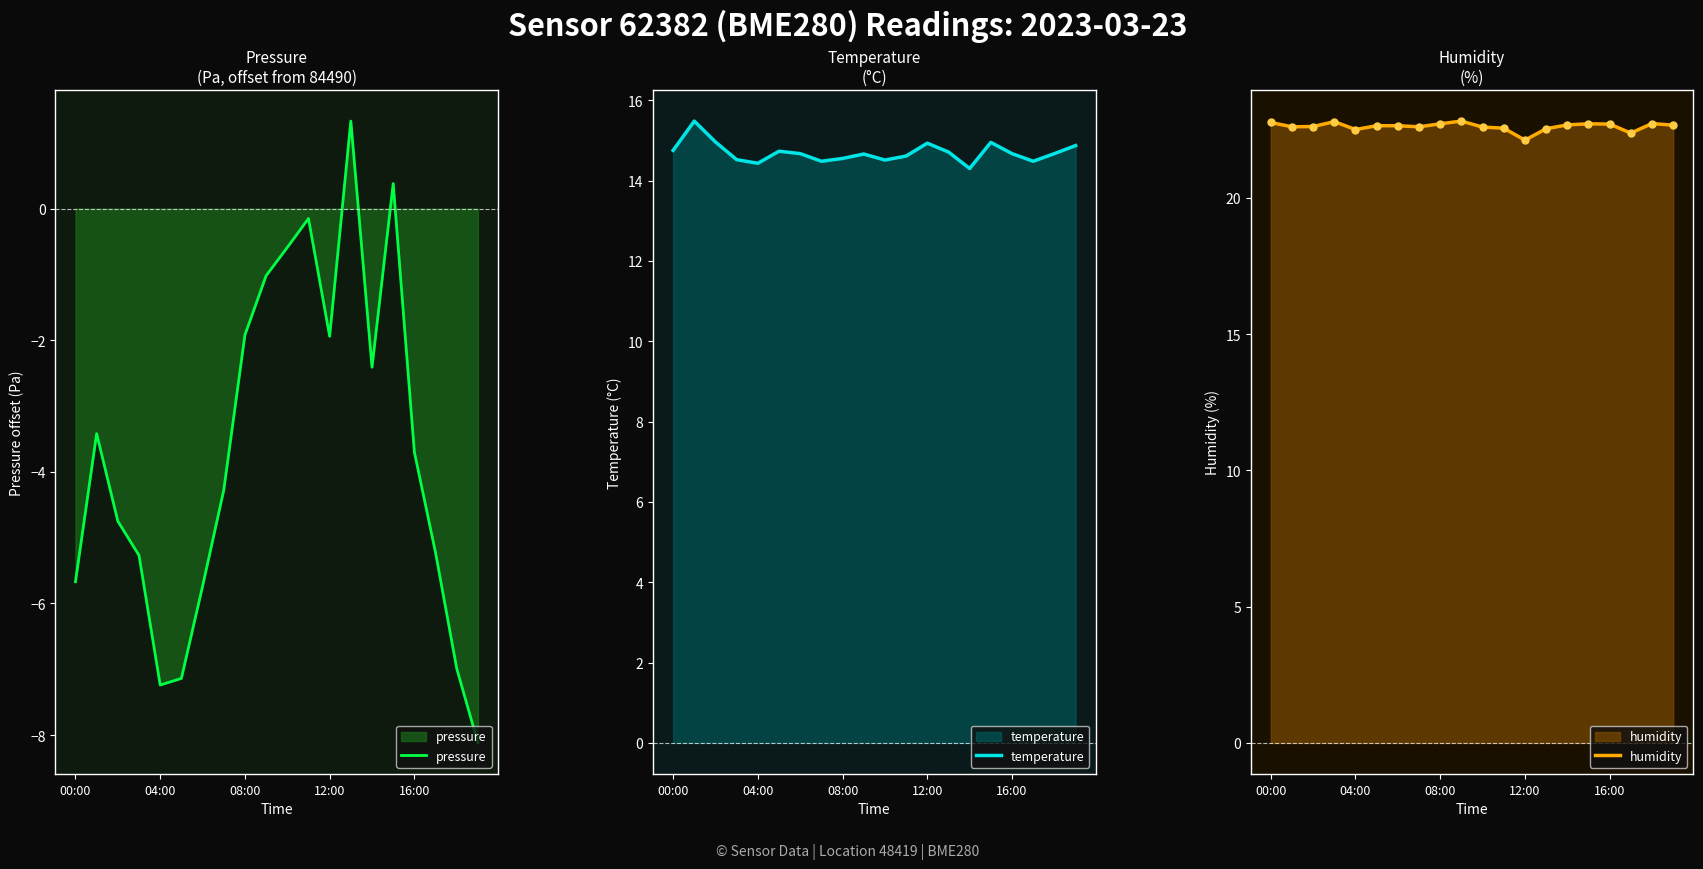

What is the average value of the humidity series?

22.6